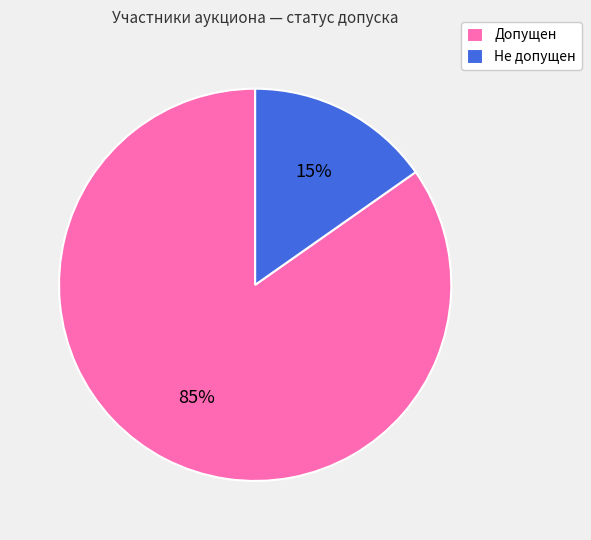

Does Не допущен represent more than half of the total?

No